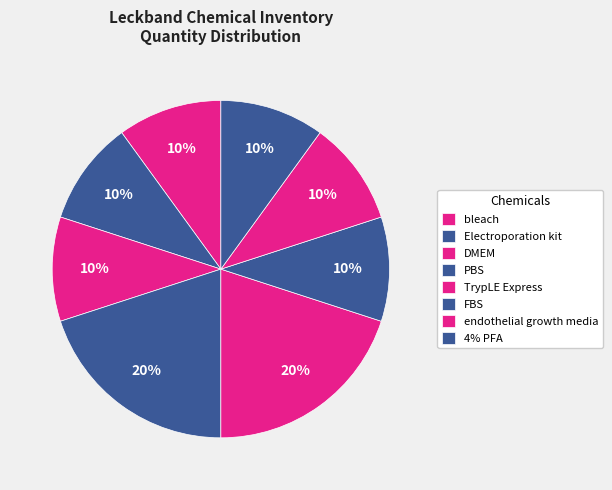

True or false: bleach accounts for 10% of the total.

True